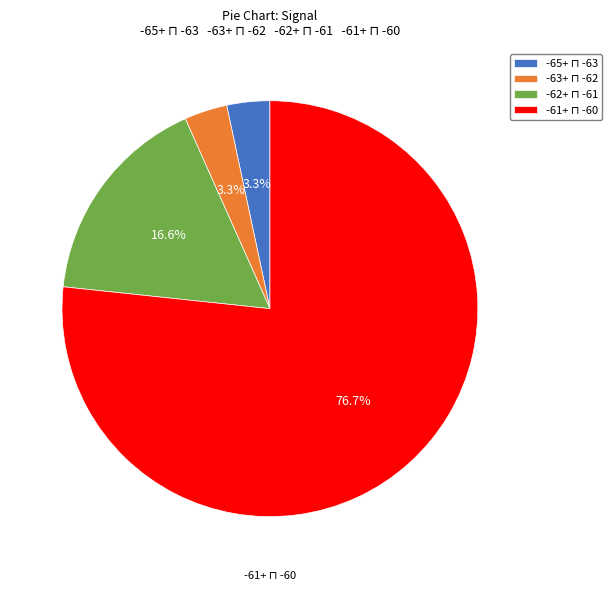

Is there any slice that represents more than half of the pie?

Yes